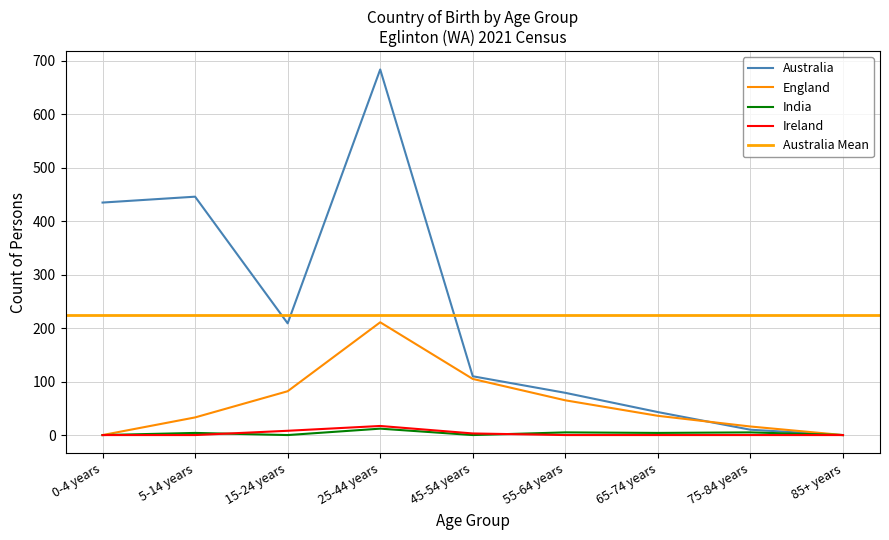

Which series has the largest range (max minus min)?

Australia